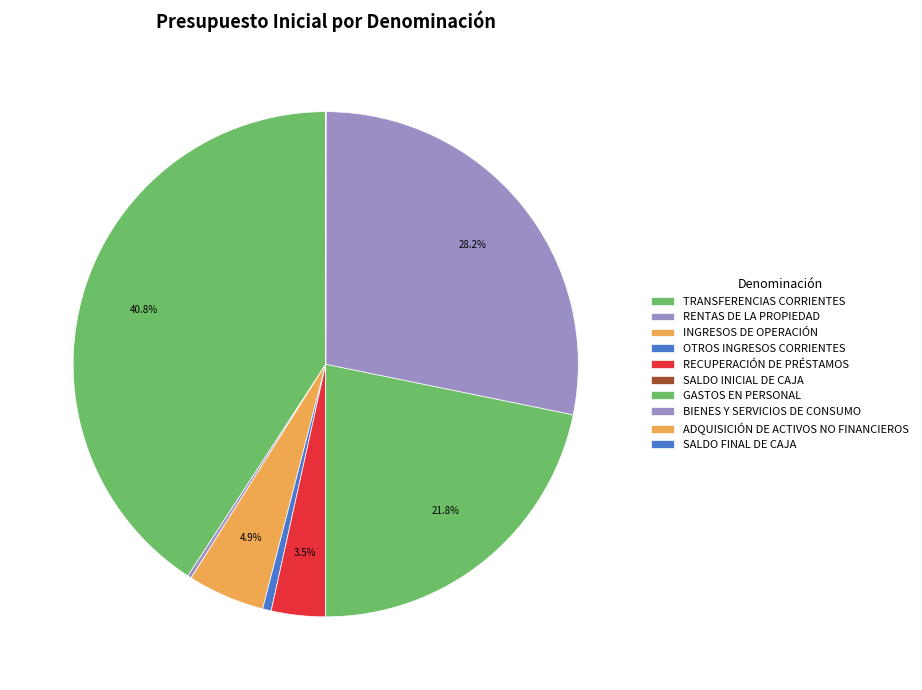

What is the change in value from INGRESOS DE OPERACIÓN to GASTOS EN PERSONAL?

+3293984